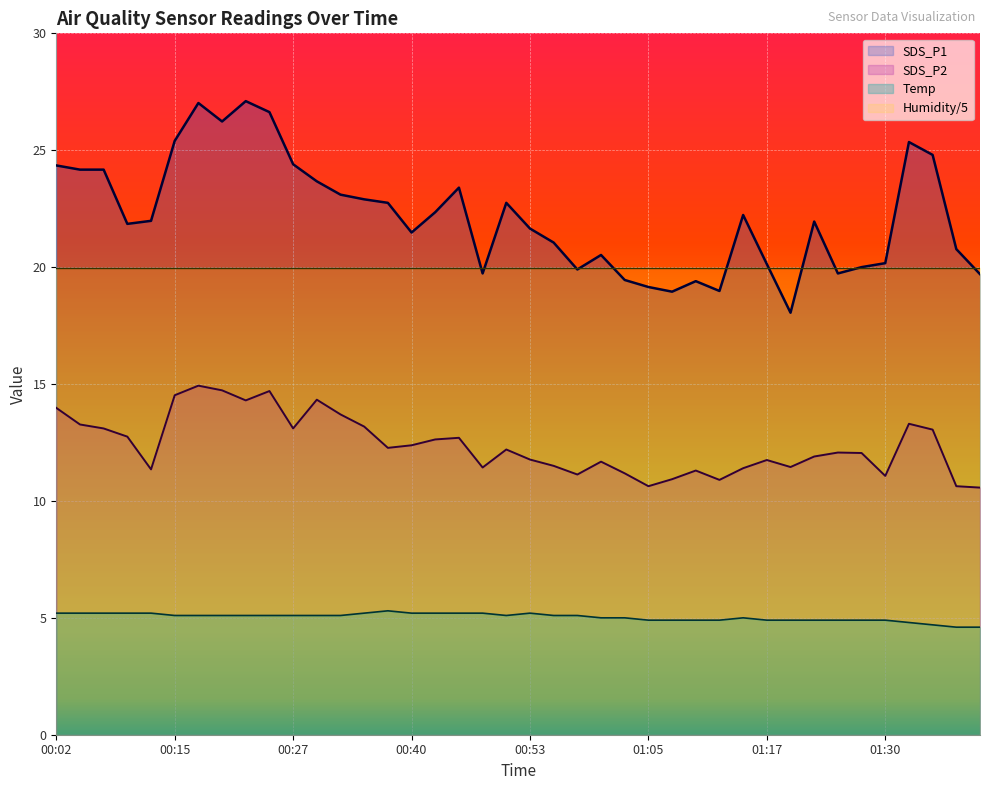

Where is Temp nearest to the value 4?

01:37